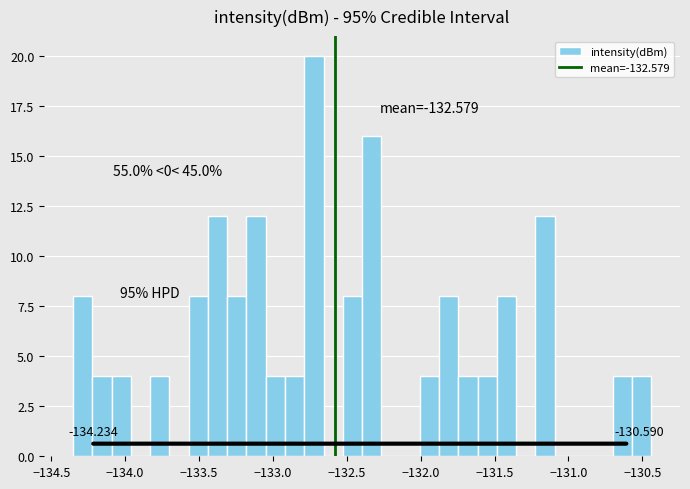

Read against the x-axis, roughly where is the centre of the tallest bar?

-132.70